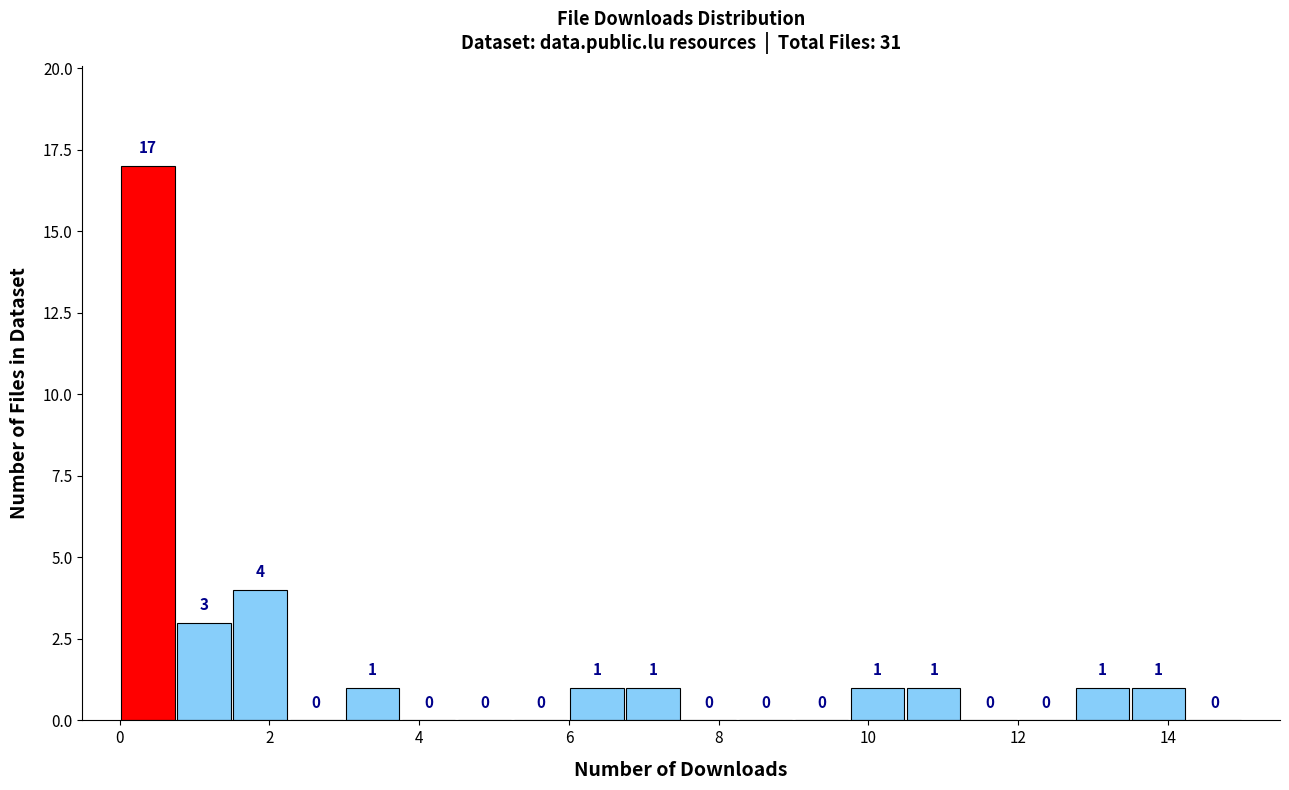

Around what value on the x-axis is the tallest bar? Give the approximate position of its centre, as read against the axis.

0.4